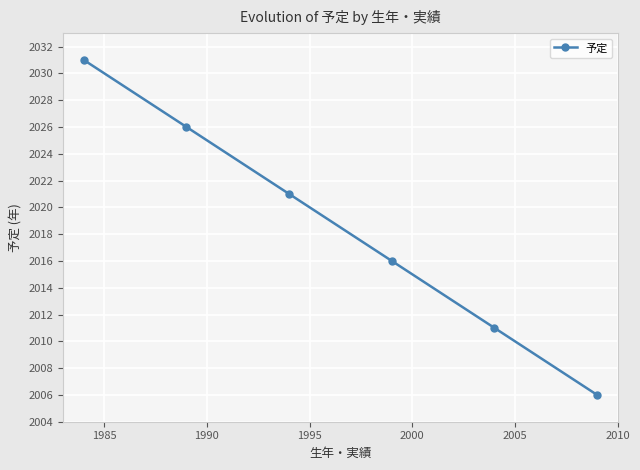

What is the value of the 6th point from the left?

2006